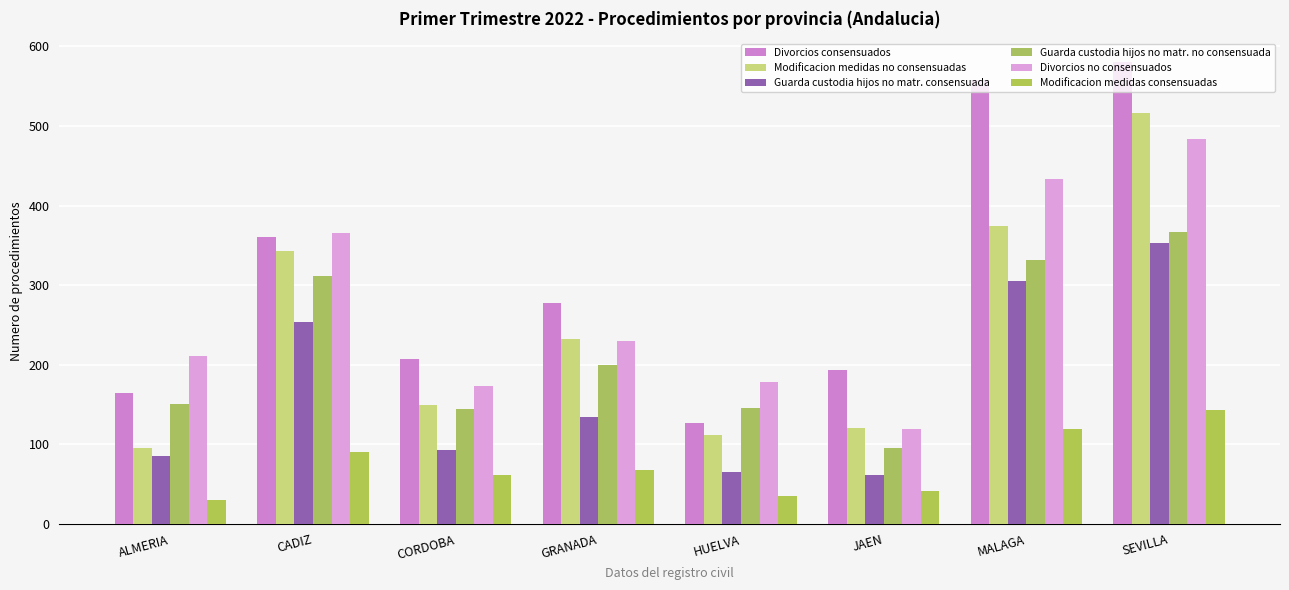

How many distinct data groups are displayed?

6